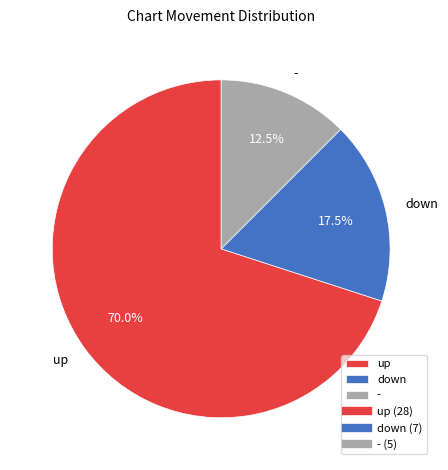

Which category accounts for the majority?

up